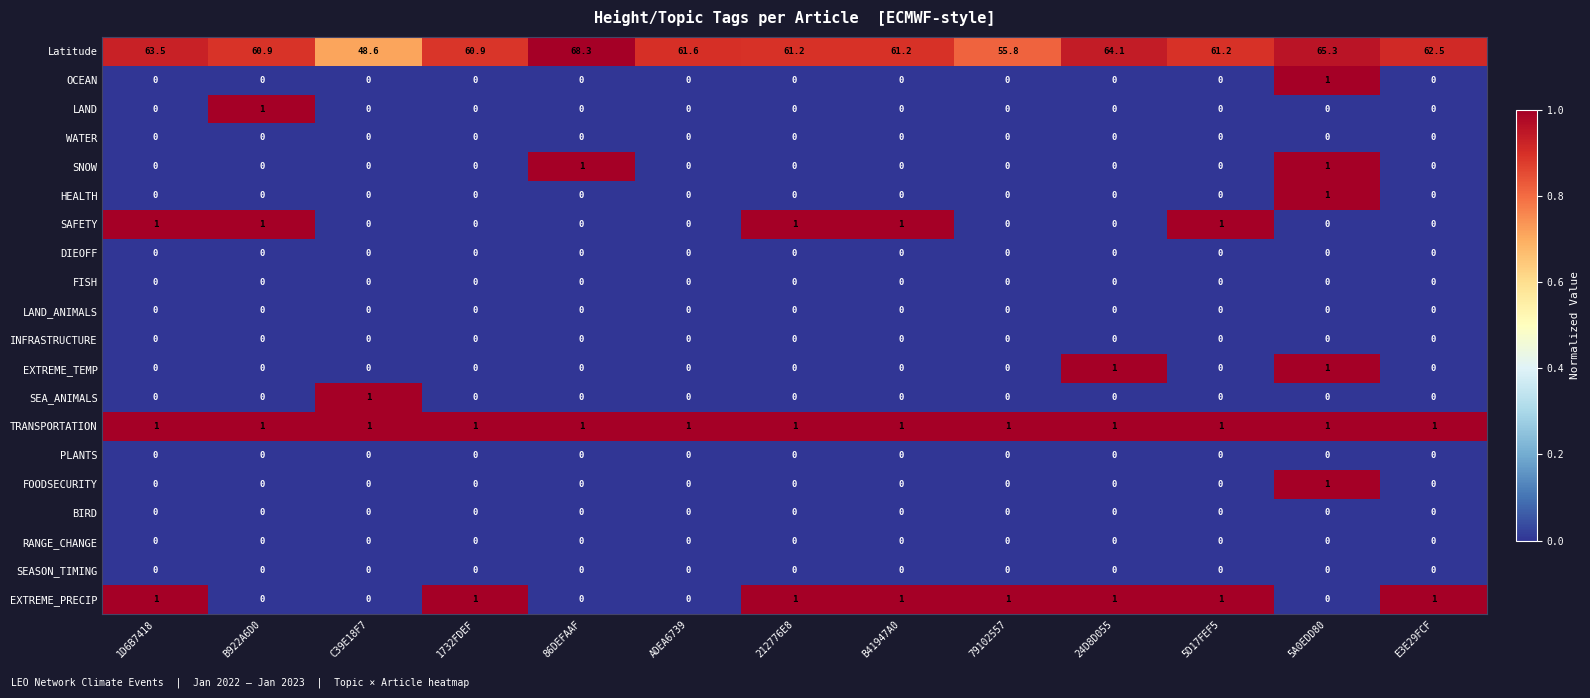

Is the value of Latitude at 79102557 greater than the value of SEASON_TIMING at C39E18F7?

Yes